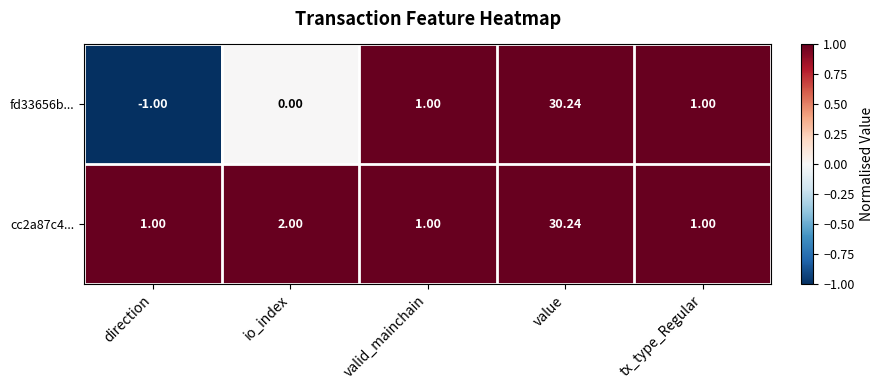

Which series has the largest total across all categories?

cc2a87c4...